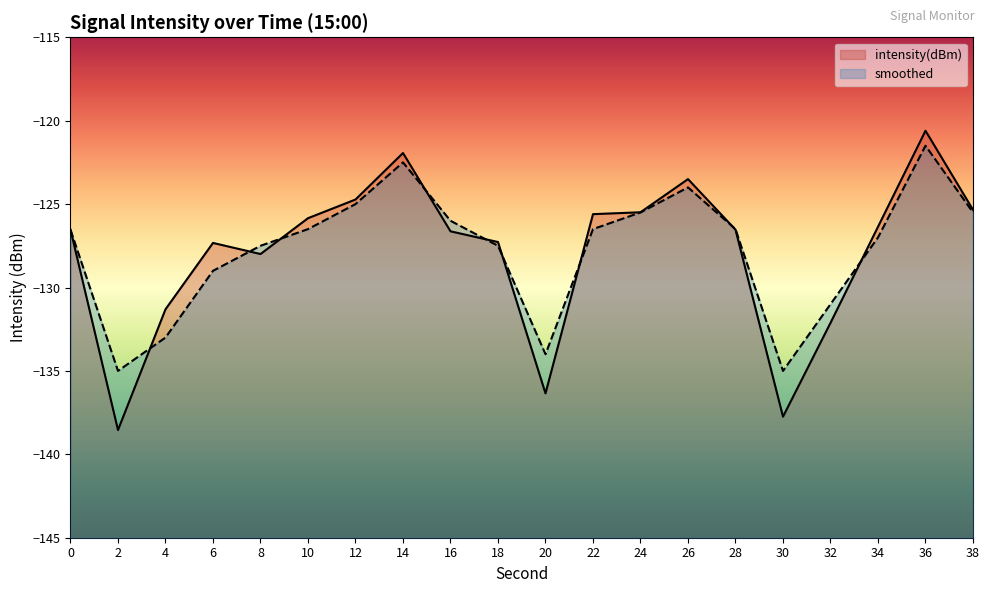

At which category does smoothed reach its first local peak?

14